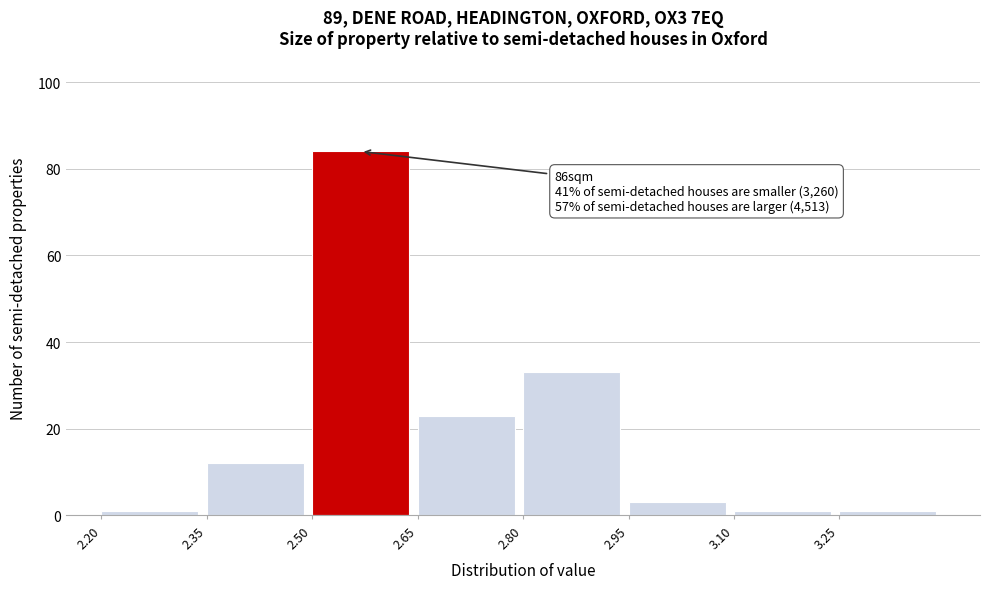

Over which range of the x-axis is the bar tallest?

2.50 to 2.65